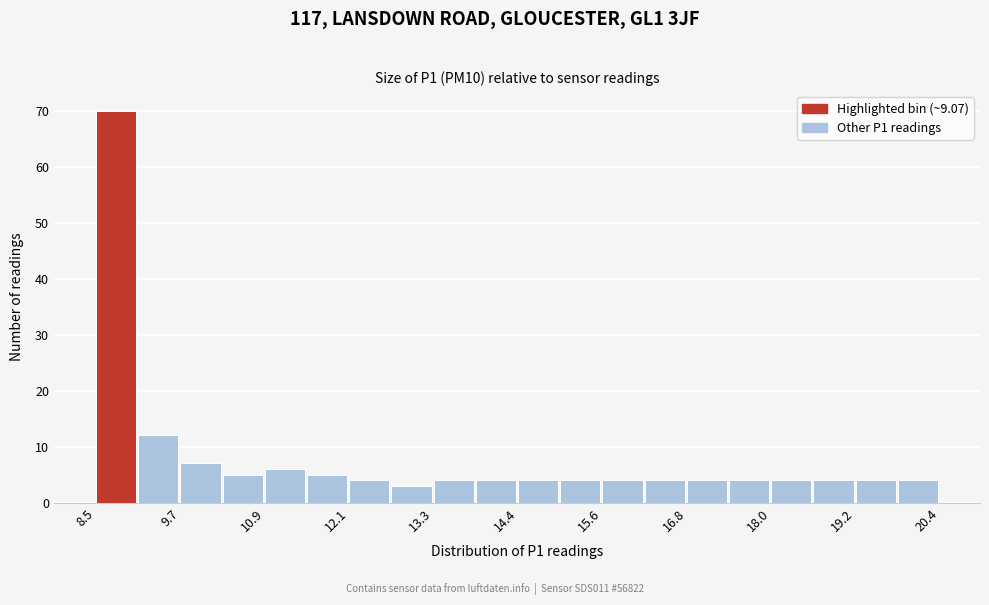

Read against the x-axis, roughly where is the centre of the tallest bar?

8.8